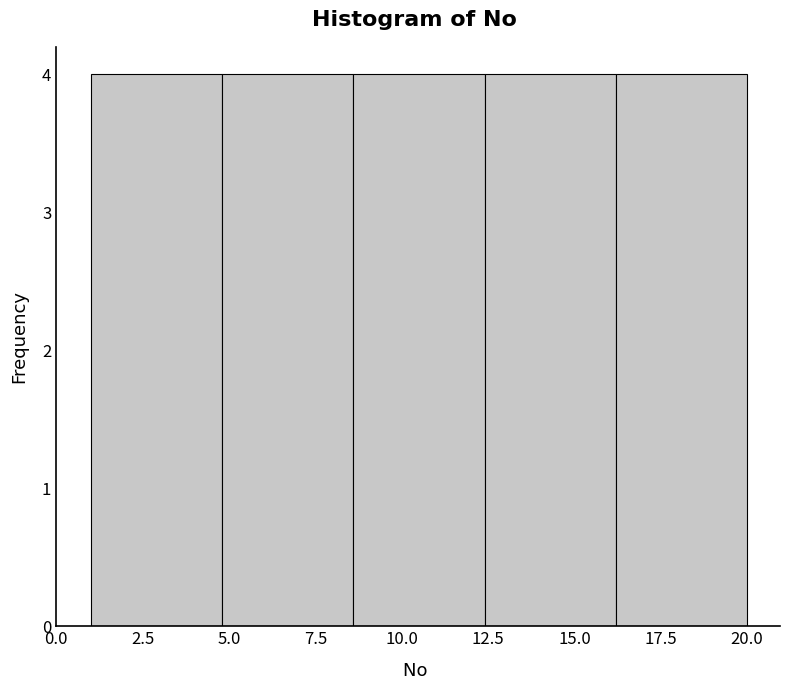

Reading left to right, list every bar in this chart as the range it spans on the x-axis followed by its height. Neither the bar edges nor the heights are printed on the chart, so give them approximately, as read against the axes.

1.0 to 4.8: 4
4.8 to 8.6: 4
8.6 to 12.4: 4
12.4 to 16.2: 4
16.2 to 20.0: 4